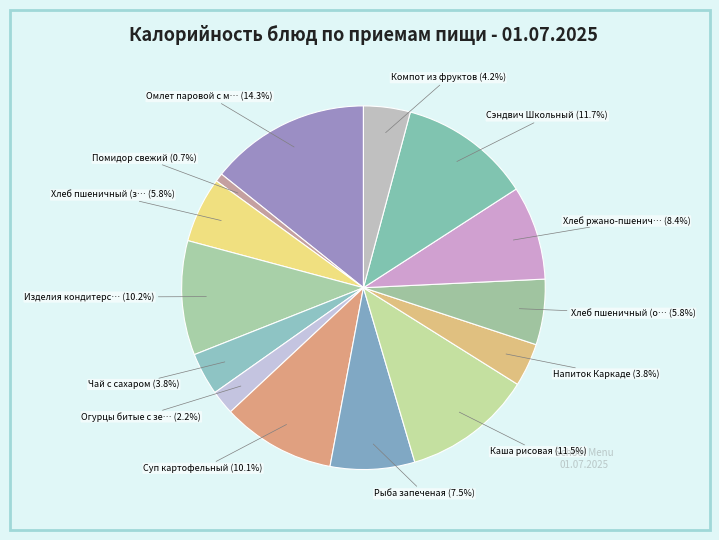

Do Чай с сахаром and Огурцы битые с зе… together represent more than half of the pie?

No